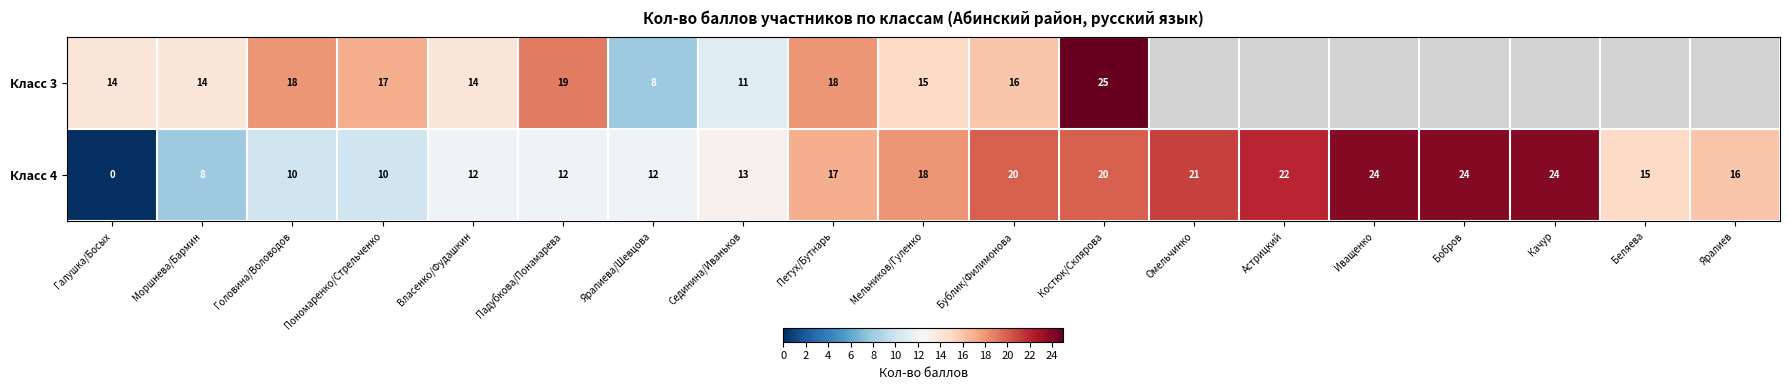

Read the Класс 4 value at Качур, to the nearest 5.

25